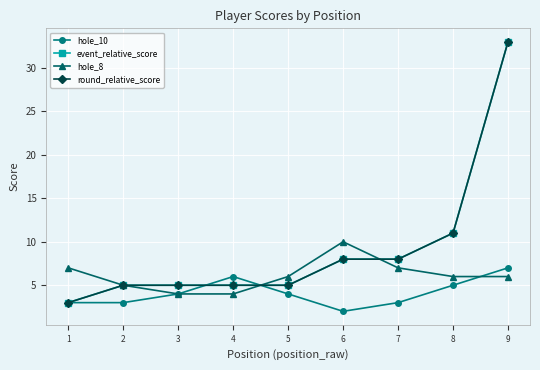

At which category does hole_10 reach its first local peak?

4